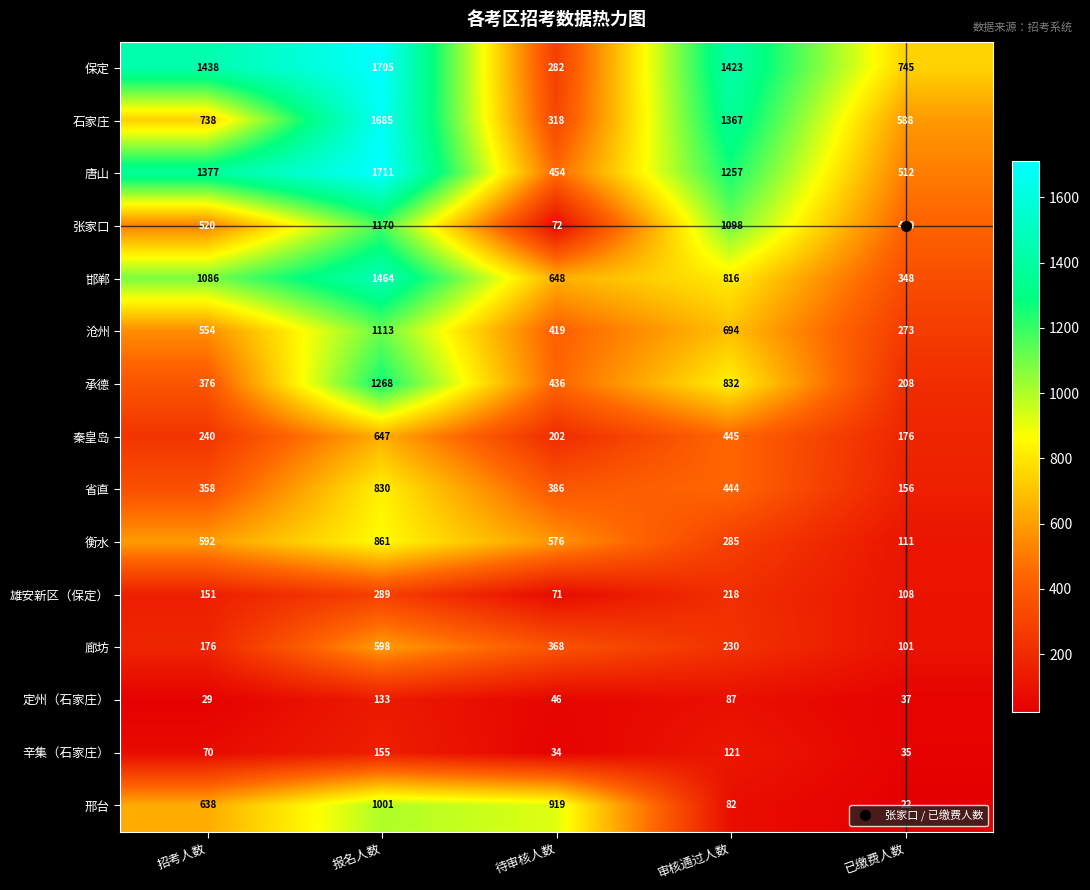

Is it true that 石家庄 equals 738 at 招考人数?

True